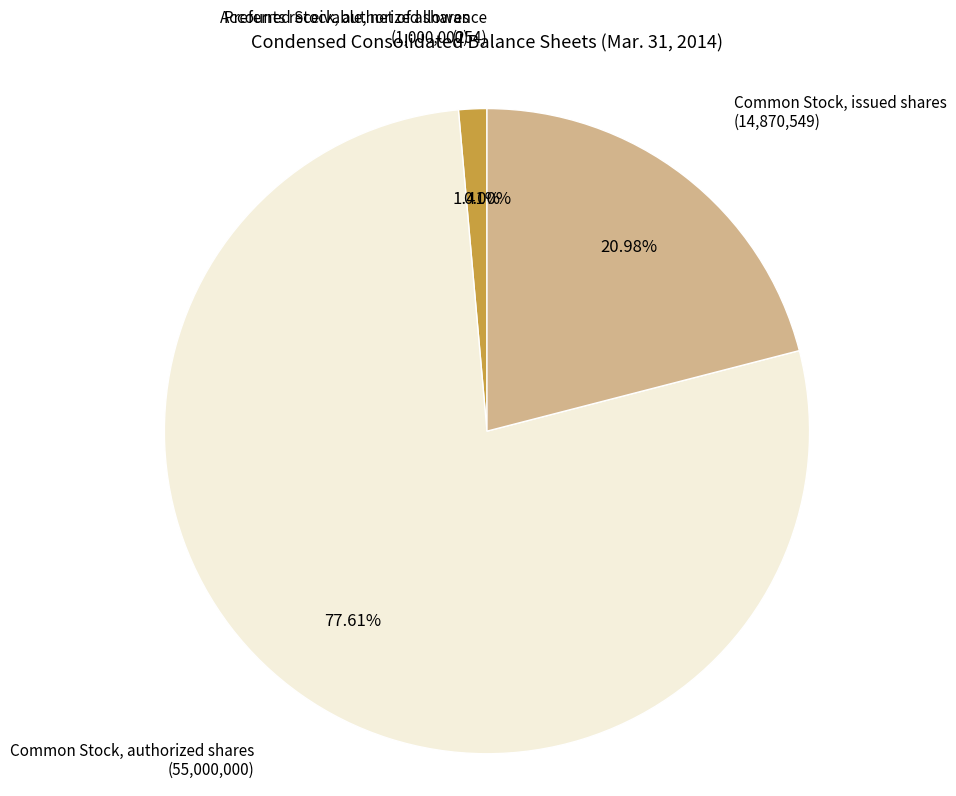

Count the number of slices in the pie.

4